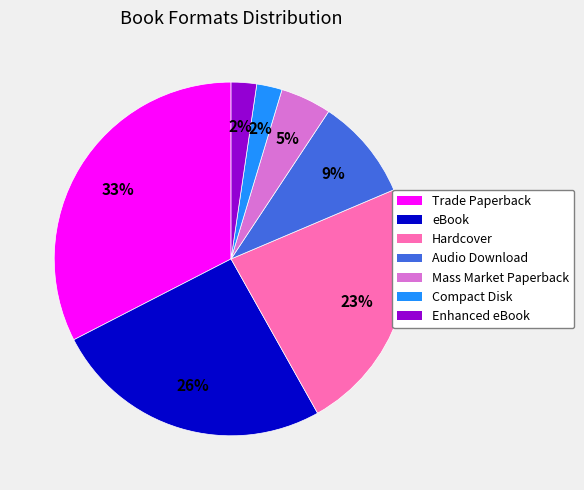

Which has a higher value, Enhanced eBook or eBook?

eBook